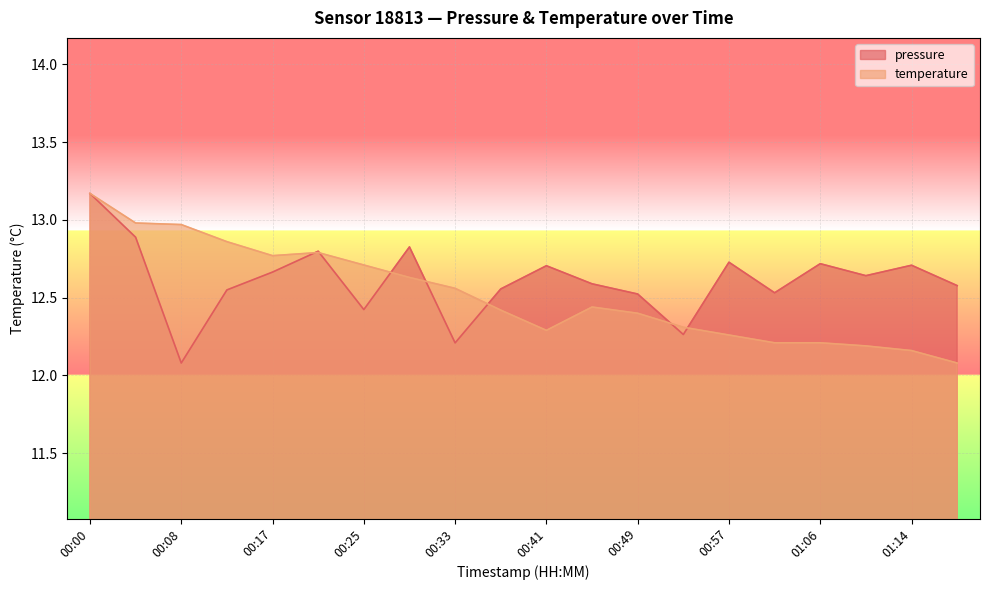

Which series has the largest total across all categories?

pressure